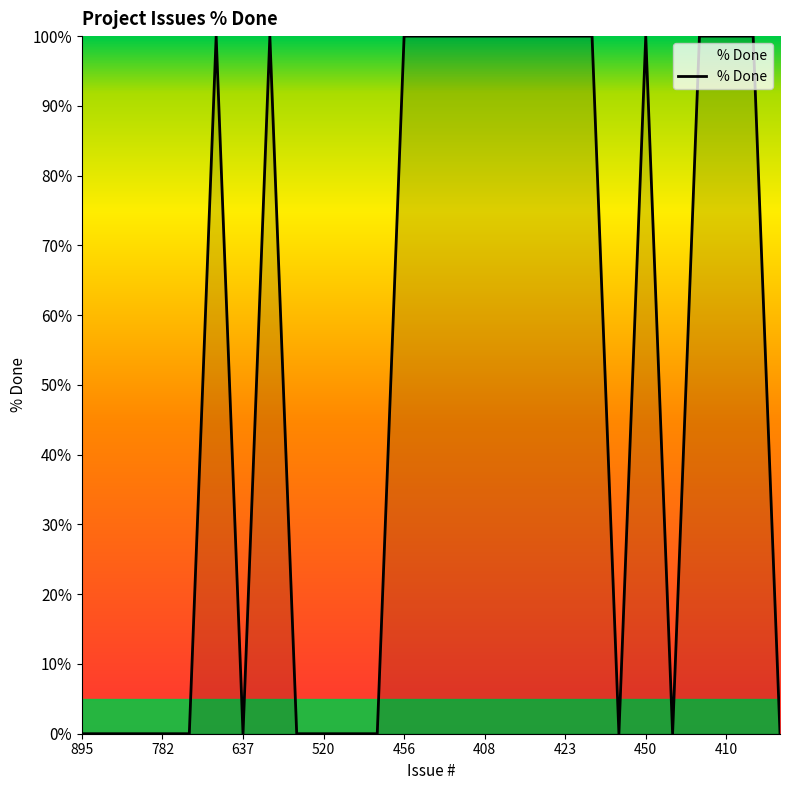

What is the maximum value shown in the chart?

100